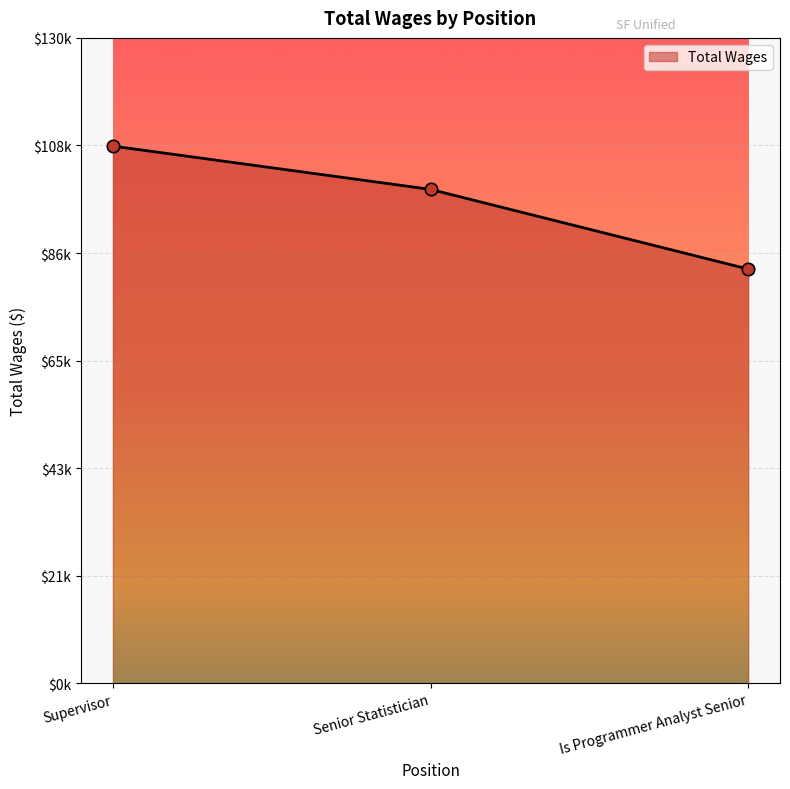

Between Senior Statistician and Supervisor, which is larger?

Supervisor